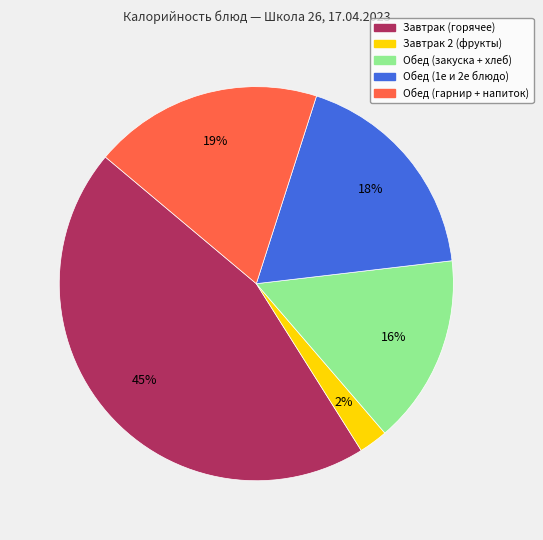

Is there a majority slice in this chart?

No